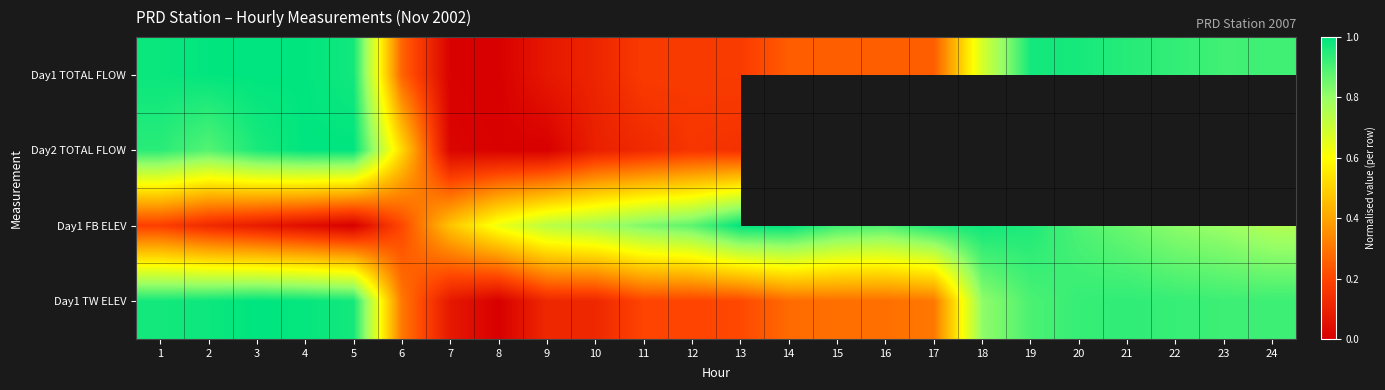

Is the value of Day1 TW ELEV at 8 greater than the value of Day2 TOTAL FLOW at 6?

No